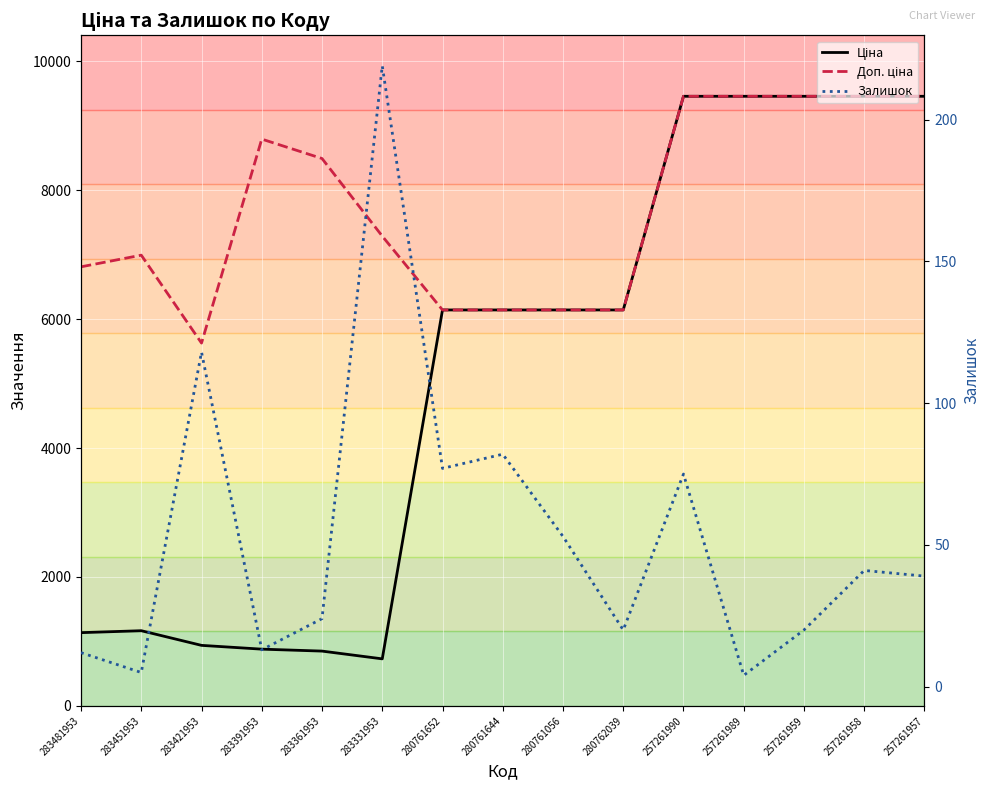

Is this an area chart (filled region under the line)?

No